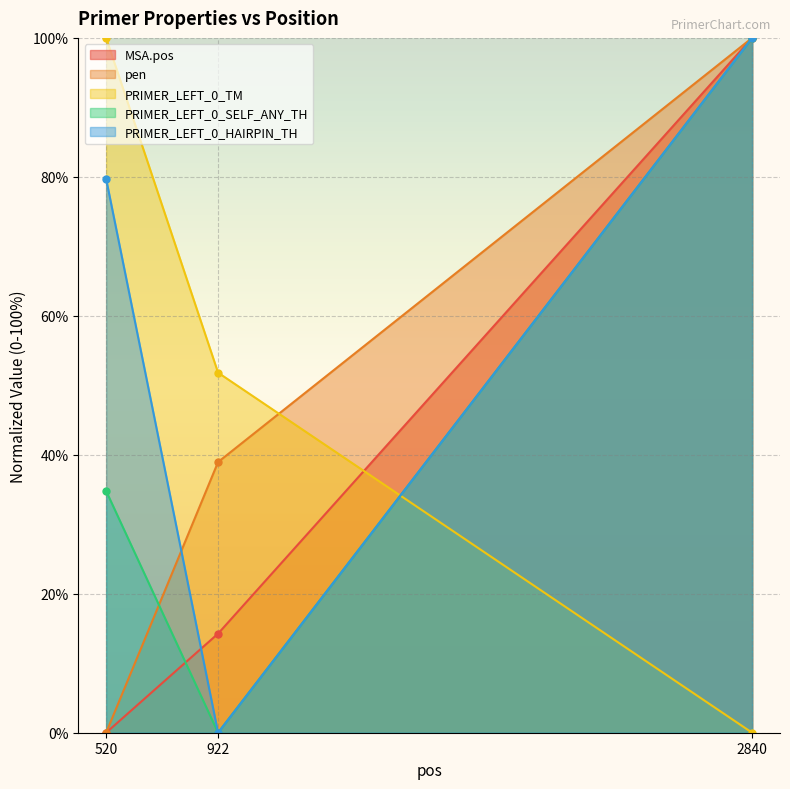

Which label corresponds to the largest value in the chart?

2840